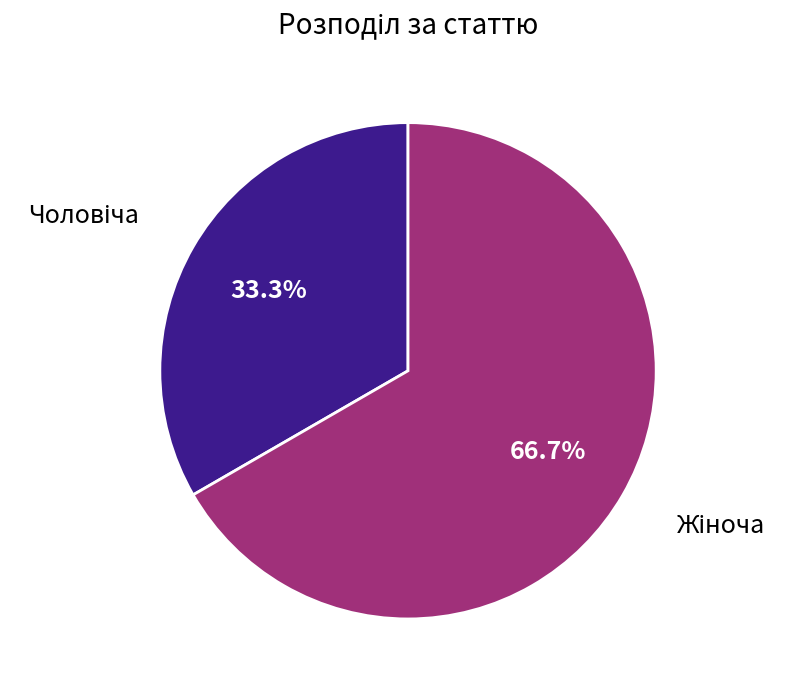

Does any single category account for the majority?

Yes